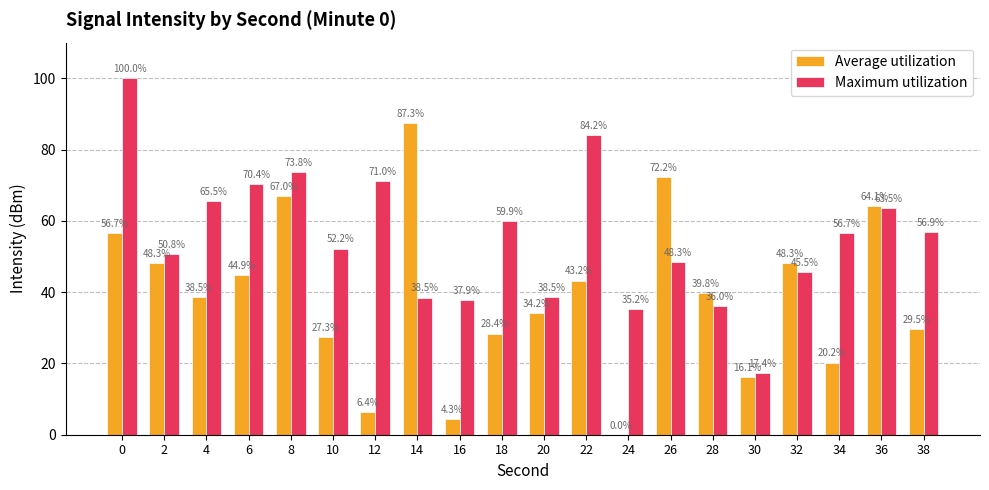

How many series are shown in this chart?

2